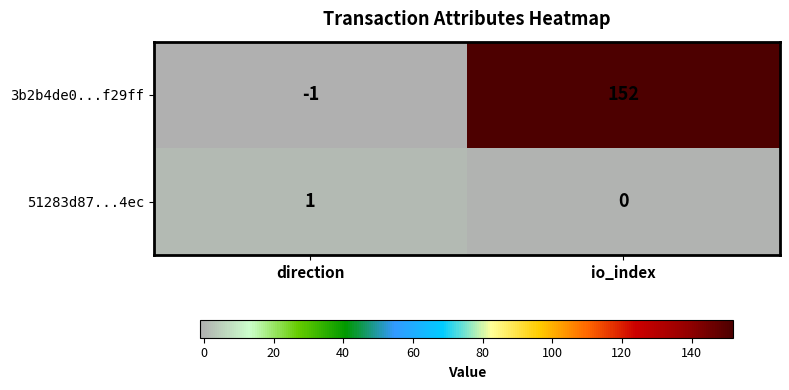

Rank the series by their average value, from highest to lowest.

3b2b4de0...f29ff, 51283d87...4ec